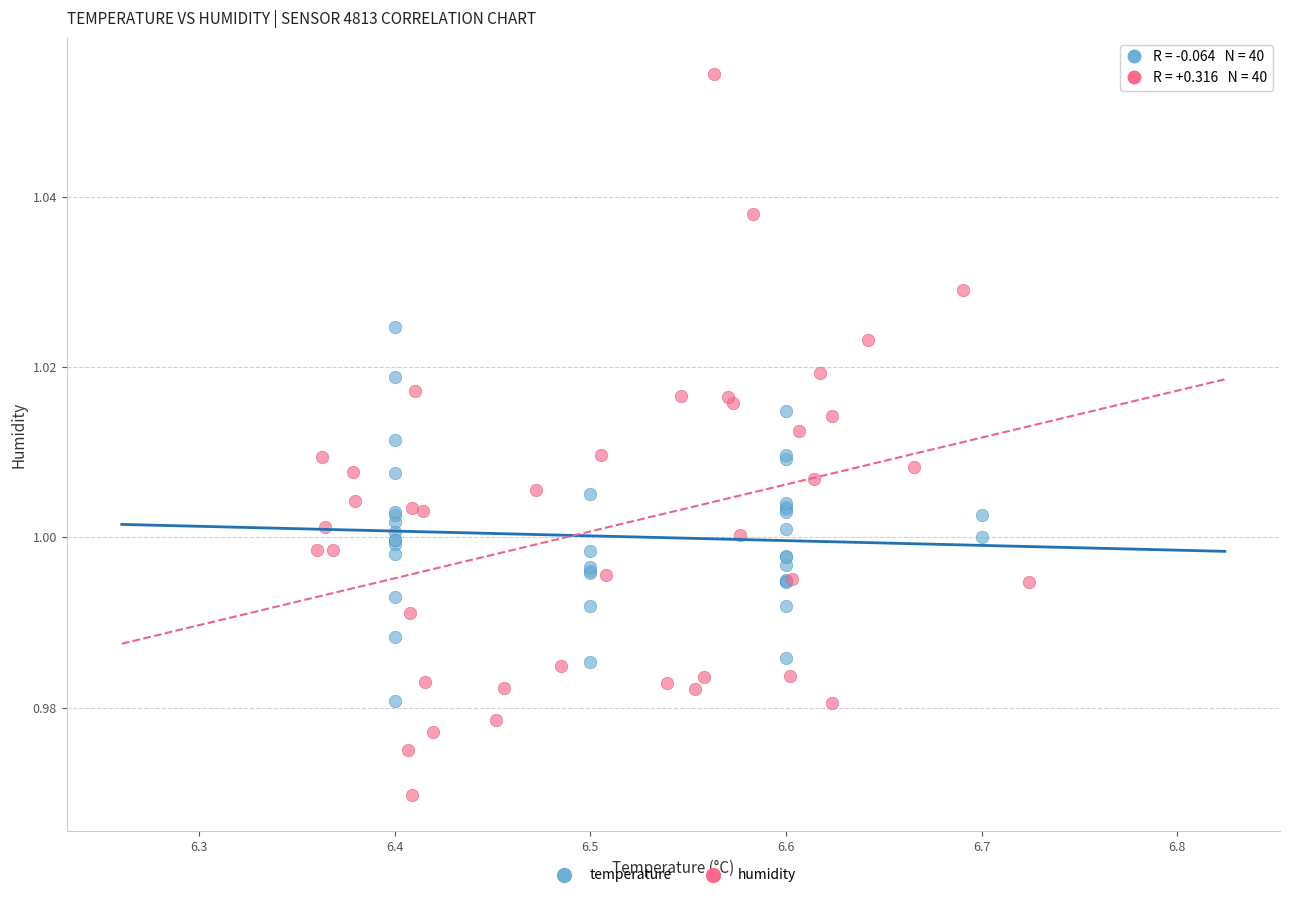

Which series contains the highest Y value?

humidity